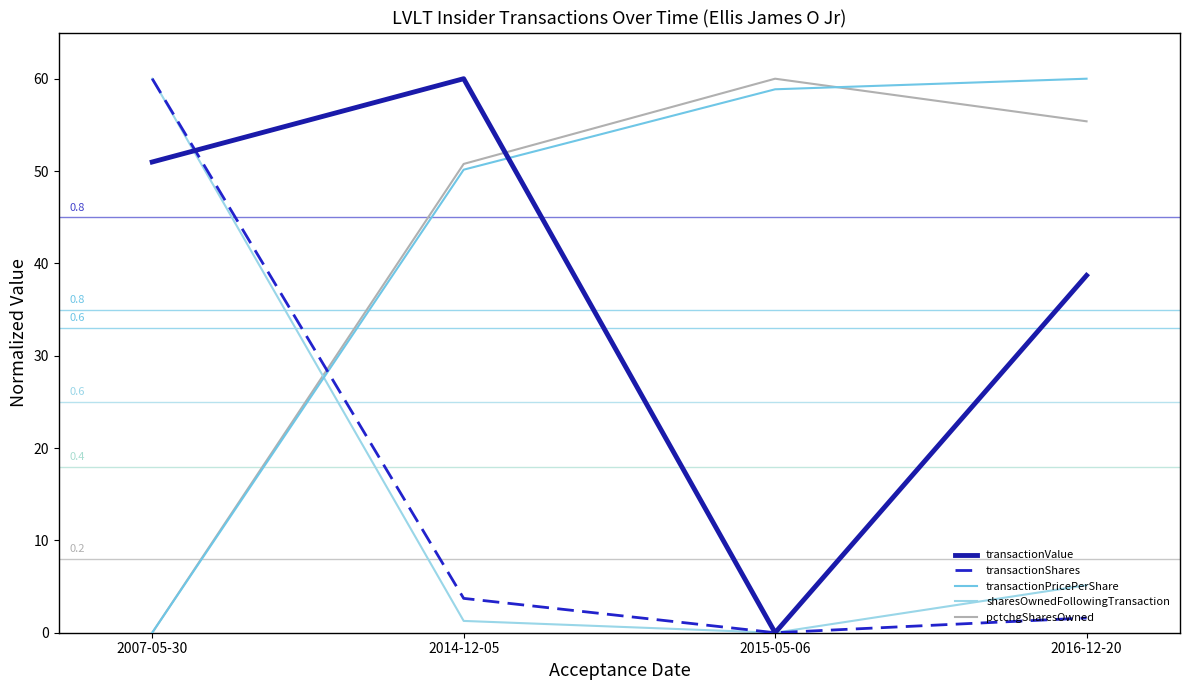

Which series has the largest total across all categories?

transactionPricePerShare